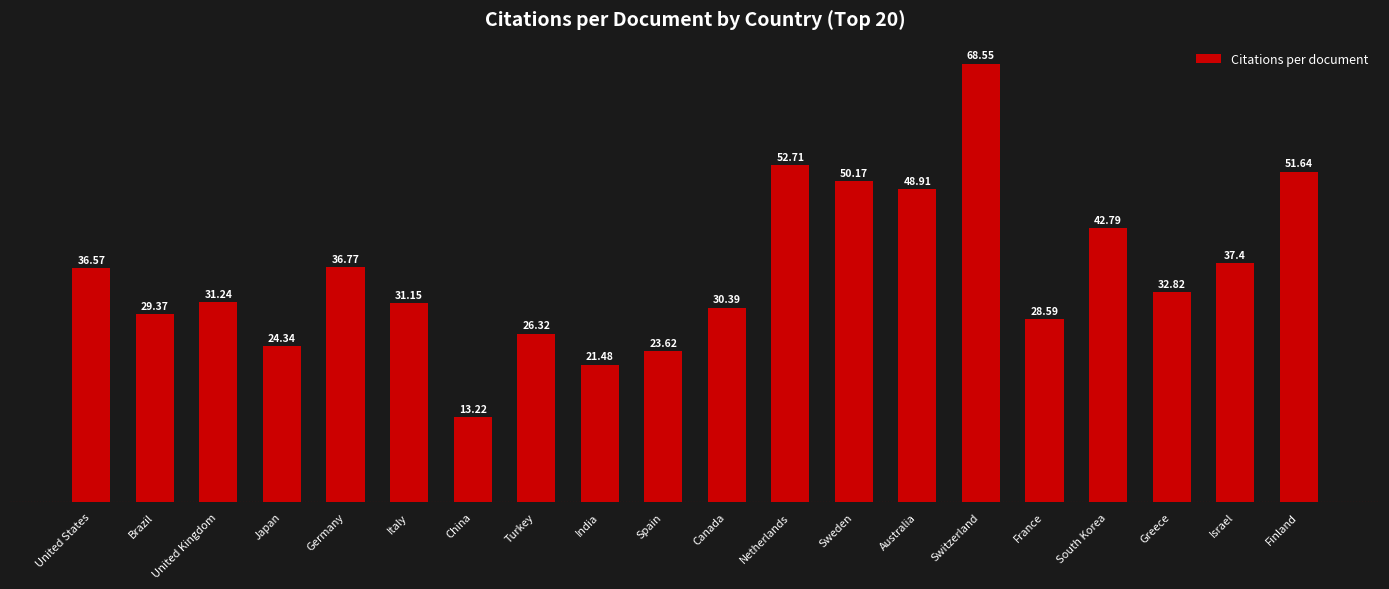

What position from the left is Italy?

6